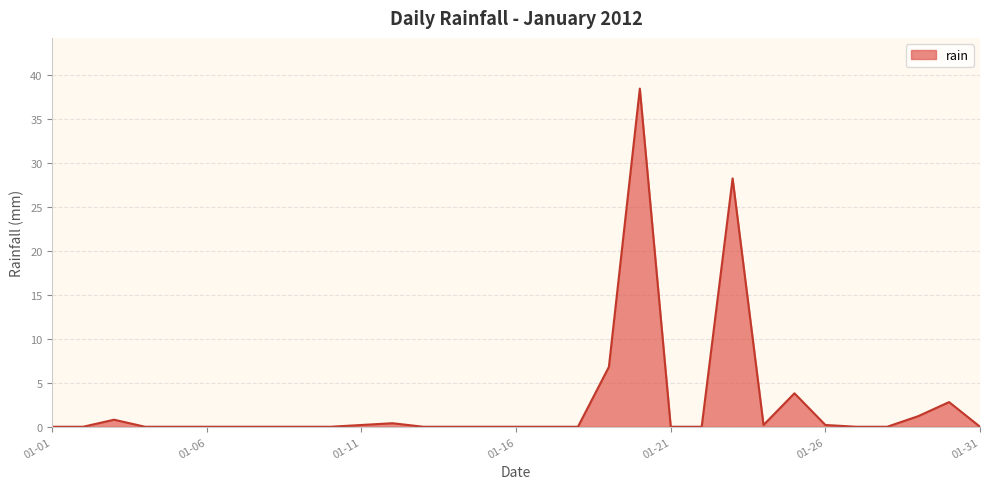

What is the greatest value displayed?

38.4